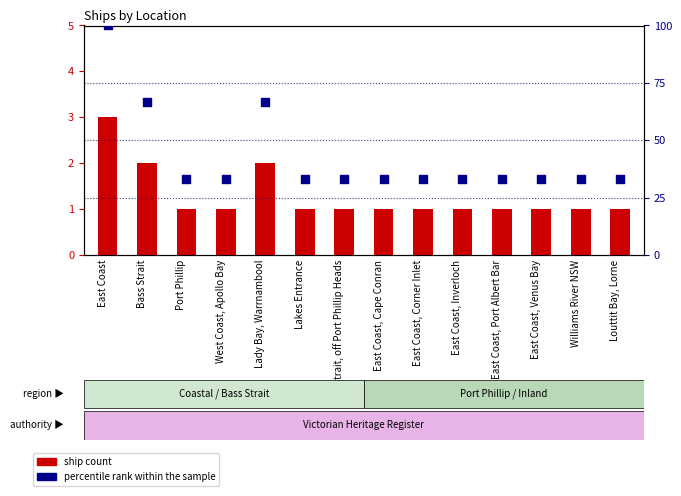

Is the value of ship count at East Coast, Port Albert Bar greater than the value of percentile rank within the sample at Bass Strait?

No